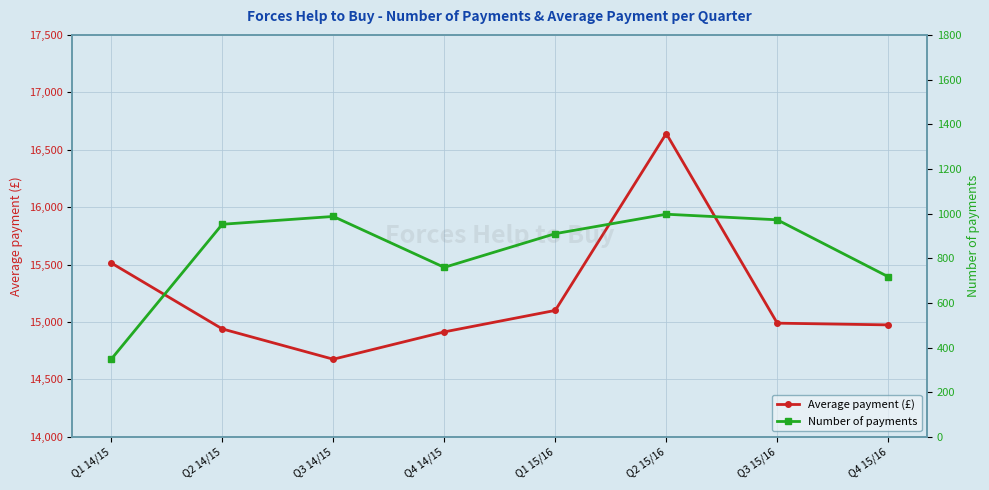

Is the value of Average payment (£) at Q2 15/16 greater than the value of Number of payments at Q2 15/16?

Yes